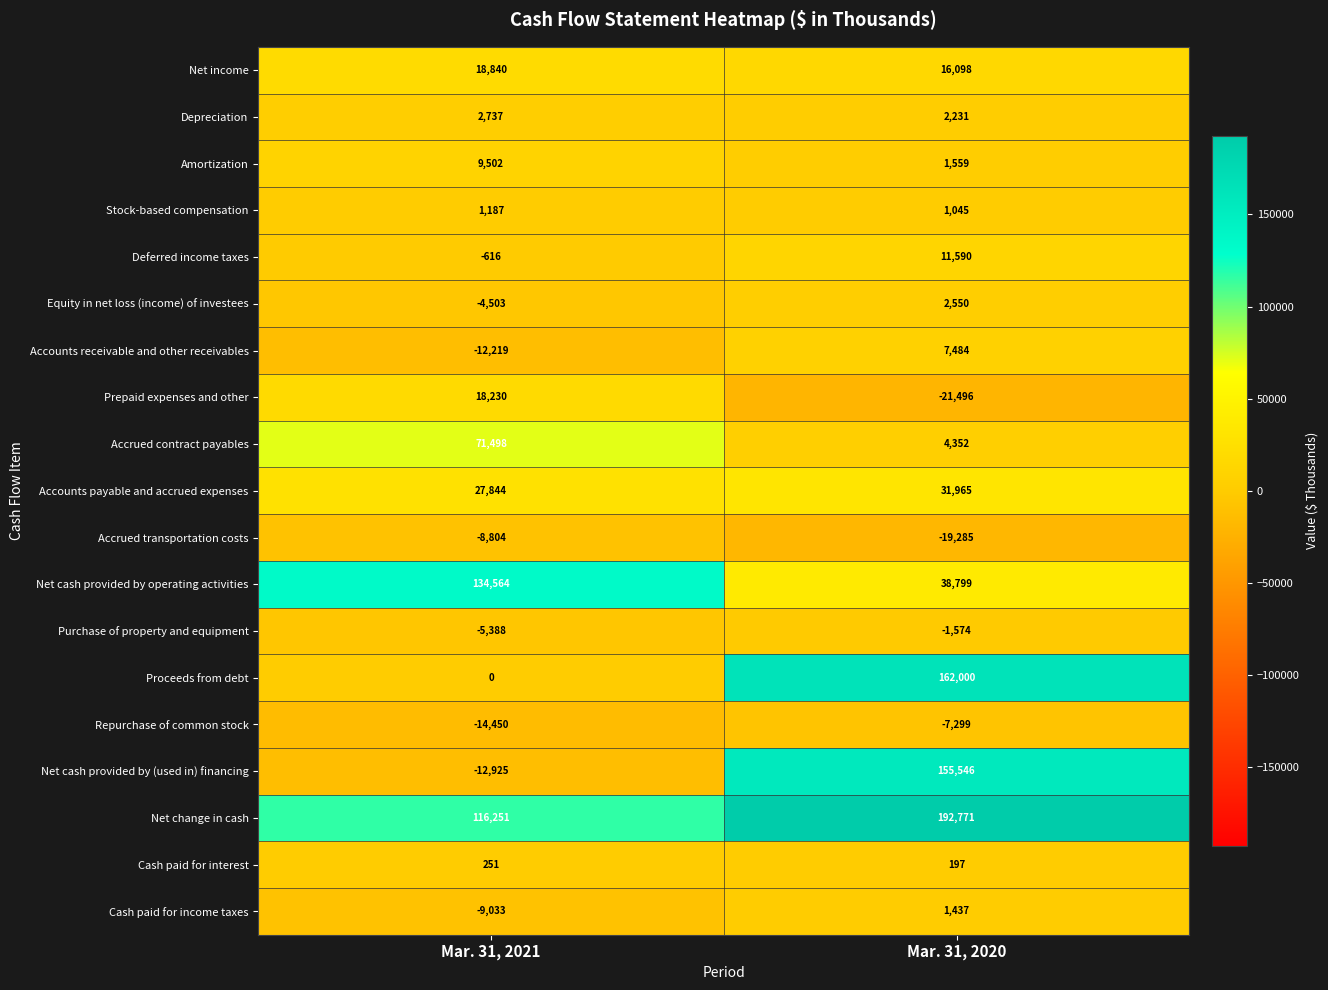

The Purchase of property and equipment series shows -2607 at Mar. 31, 2020. True or false?

False